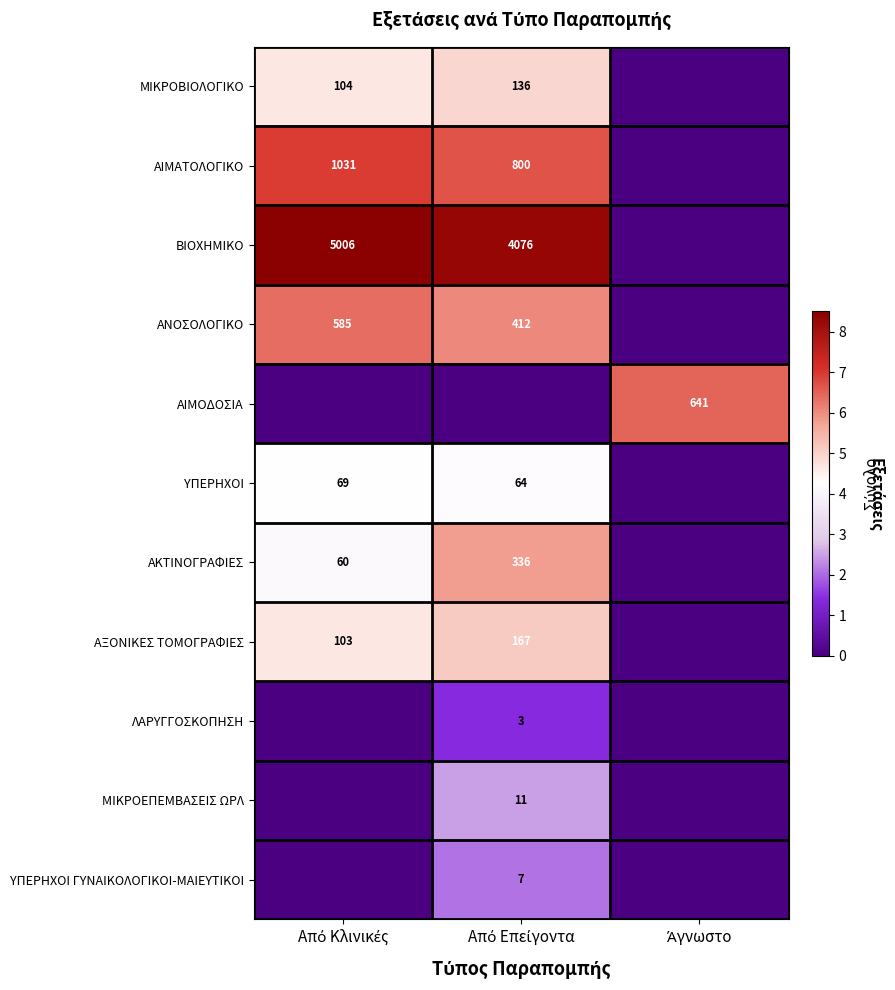

Which has a higher value, Από Κλινικές or Άγνωστο?

Από Κλινικές